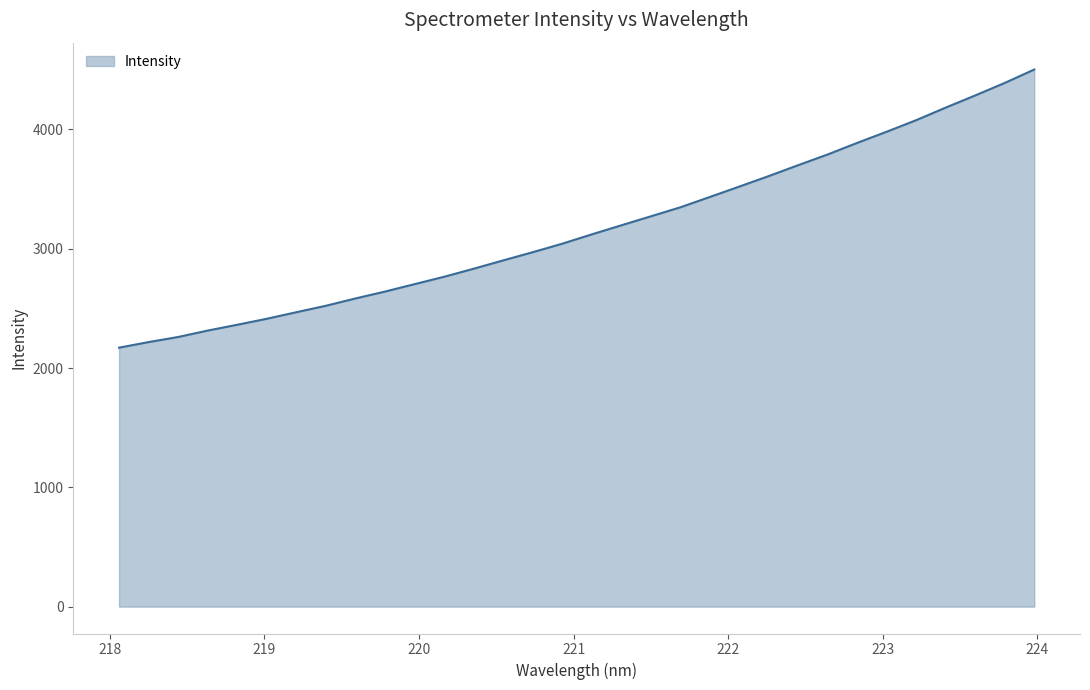

What is the greatest value displayed?

4501.5